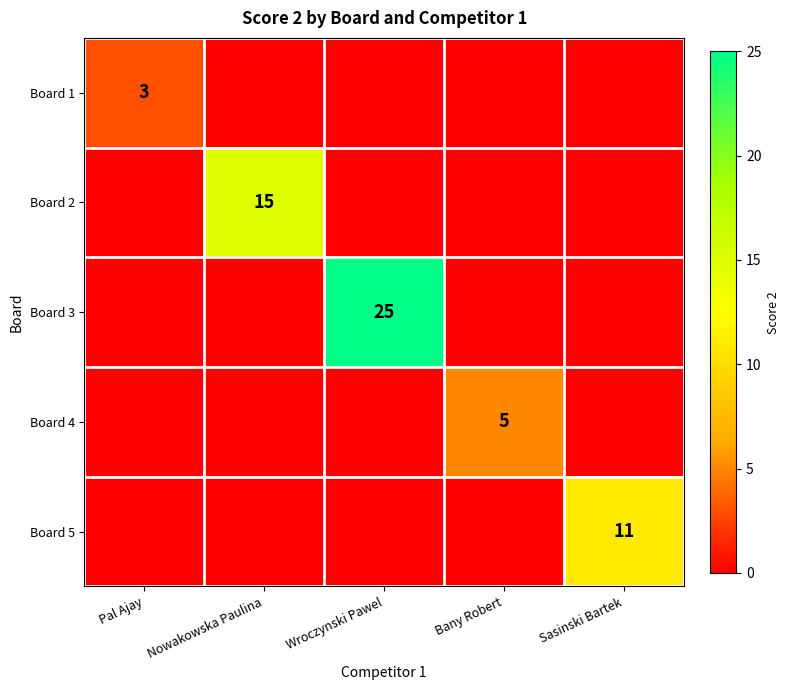

The Board 4 series shows 8 at Bany Robert. True or false?

False